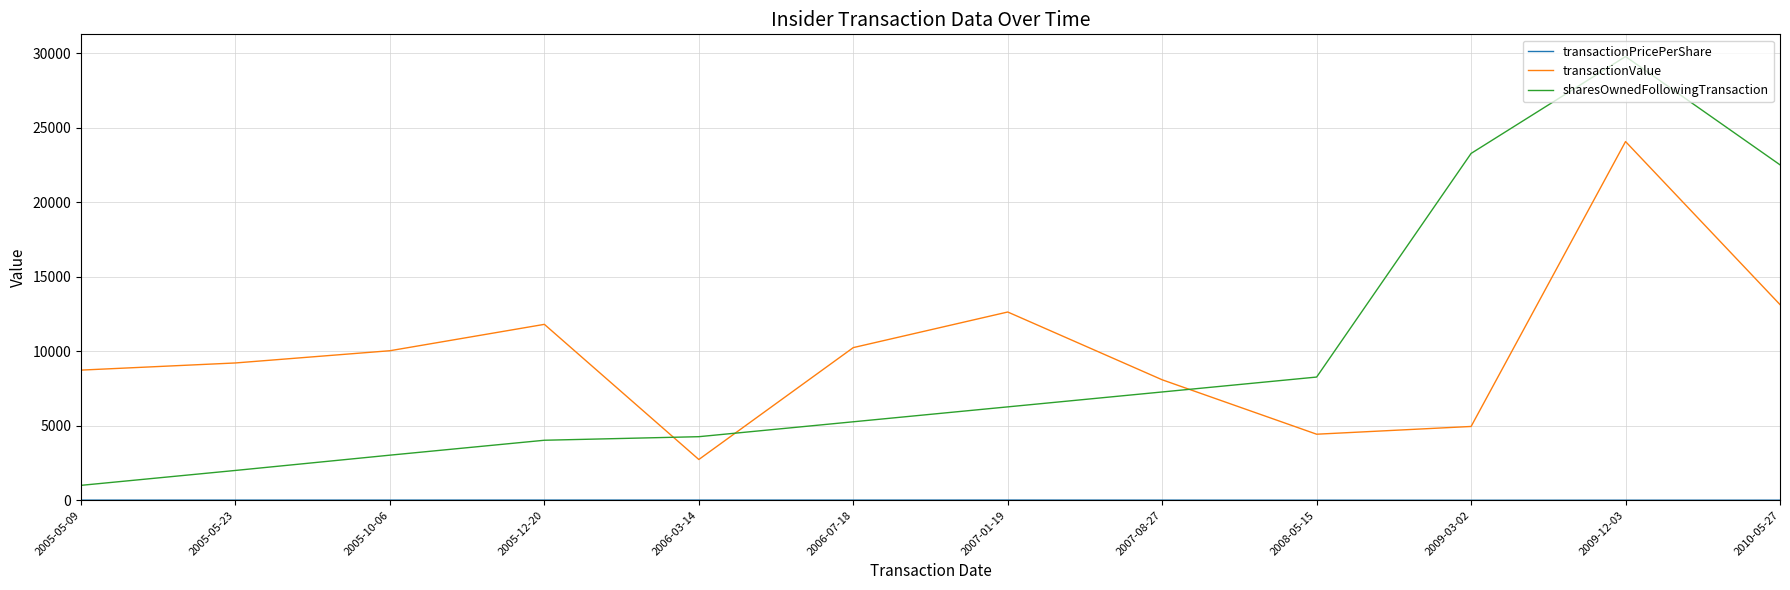

Between 2007-08-27 and 2010-05-27, which series saw the biggest shift?

sharesOwnedFollowingTransaction